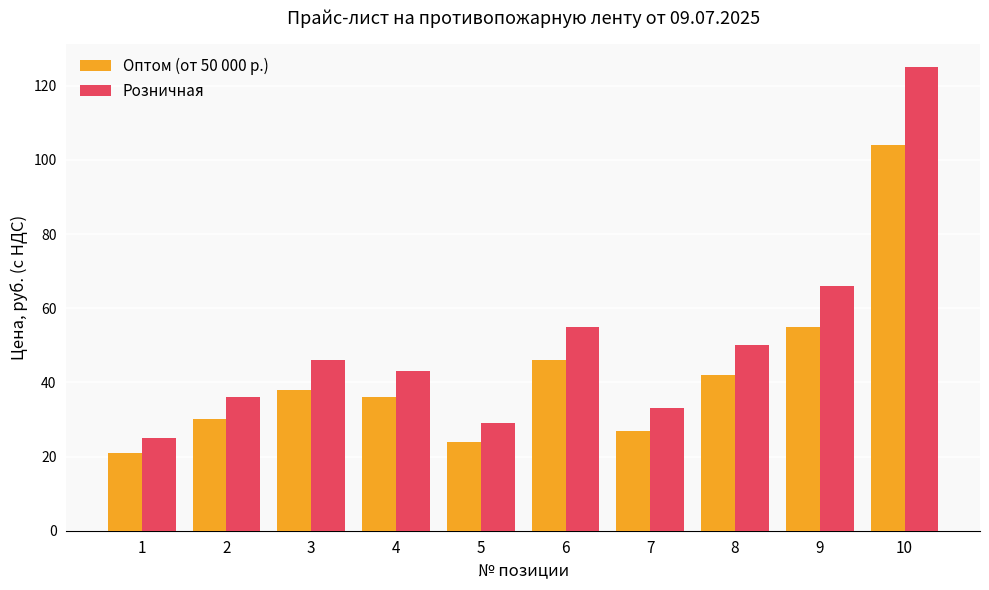

At which label does Розничная reach its peak?

10